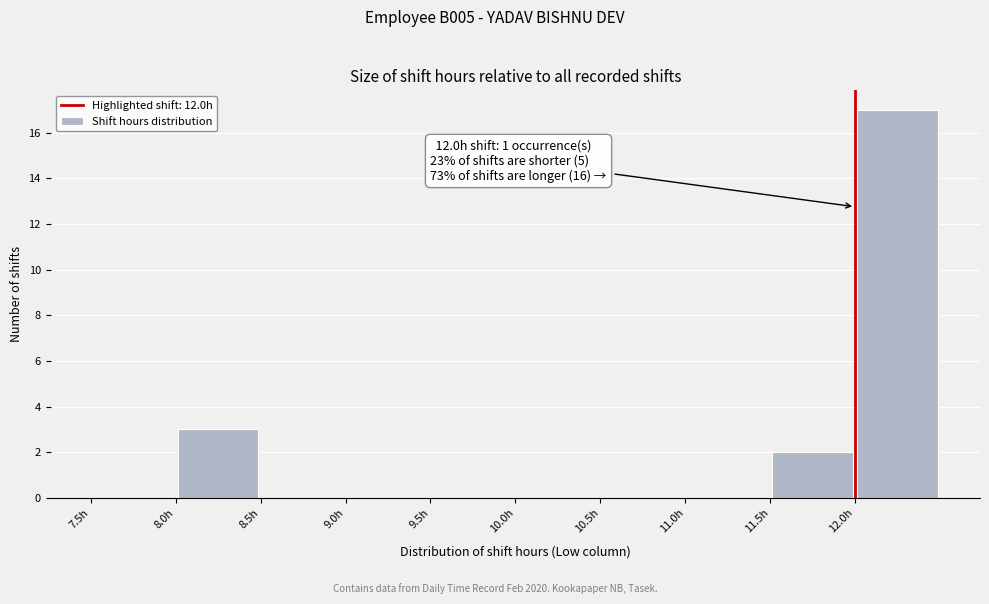

Which range on the x-axis has the tallest bar?

12.0 to 12.5